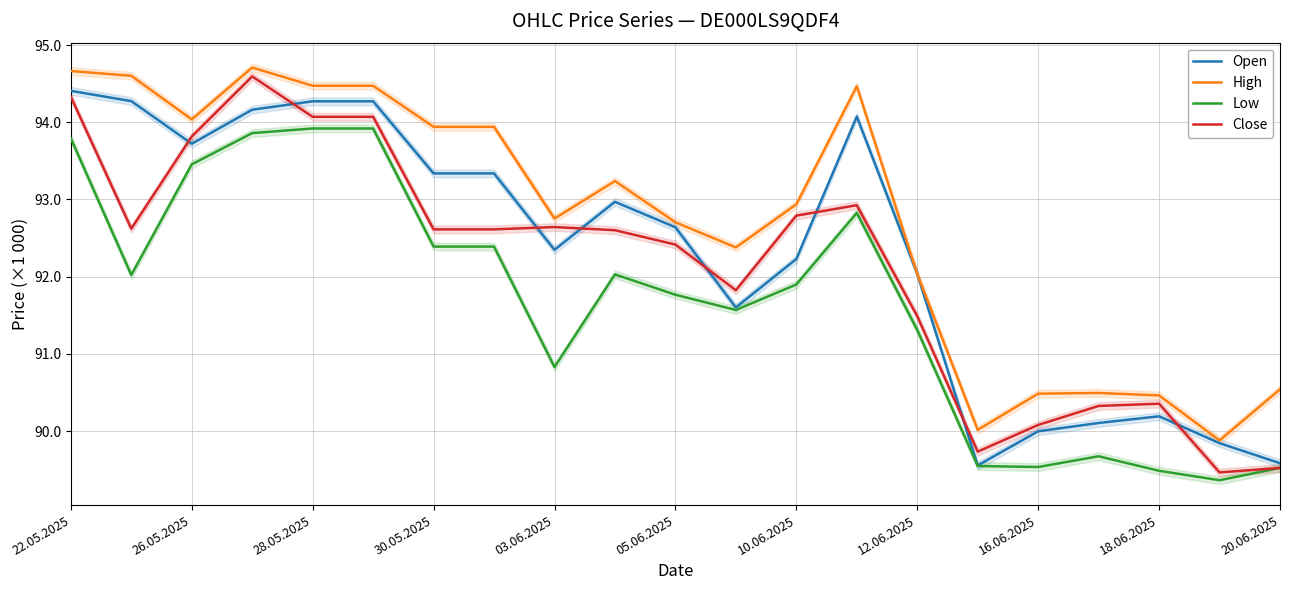

Does the chart have visible grid lines?

Yes